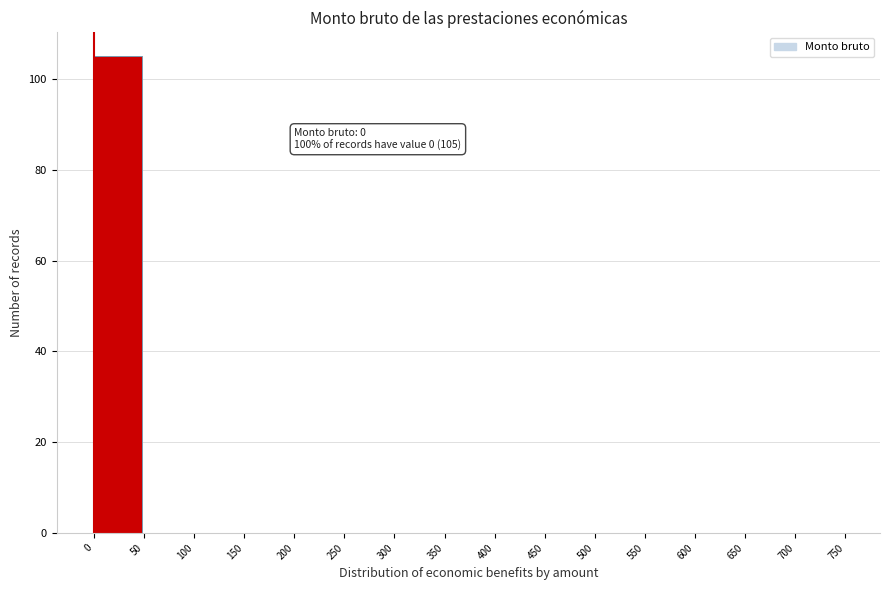

Which range on the x-axis has the tallest bar?

0 to 50